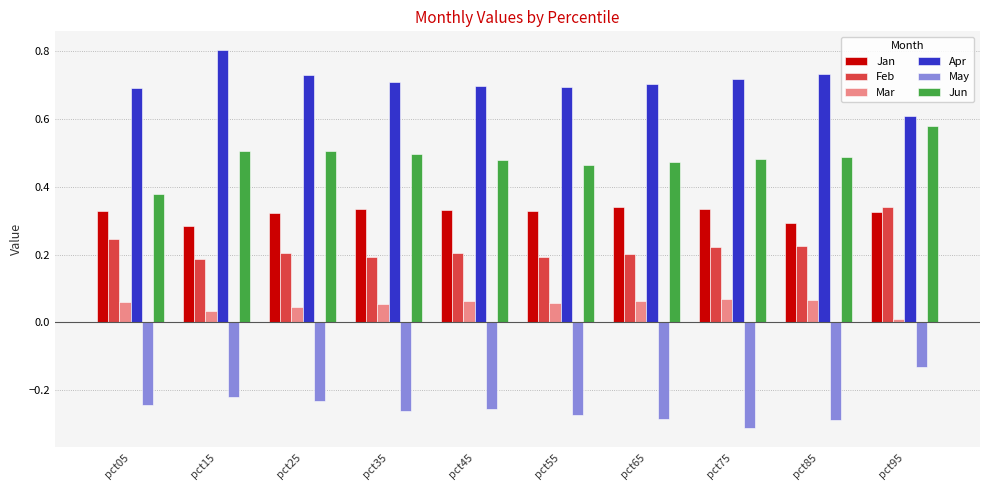

The value of Jan at pct05 is 0.3. True or false?

True